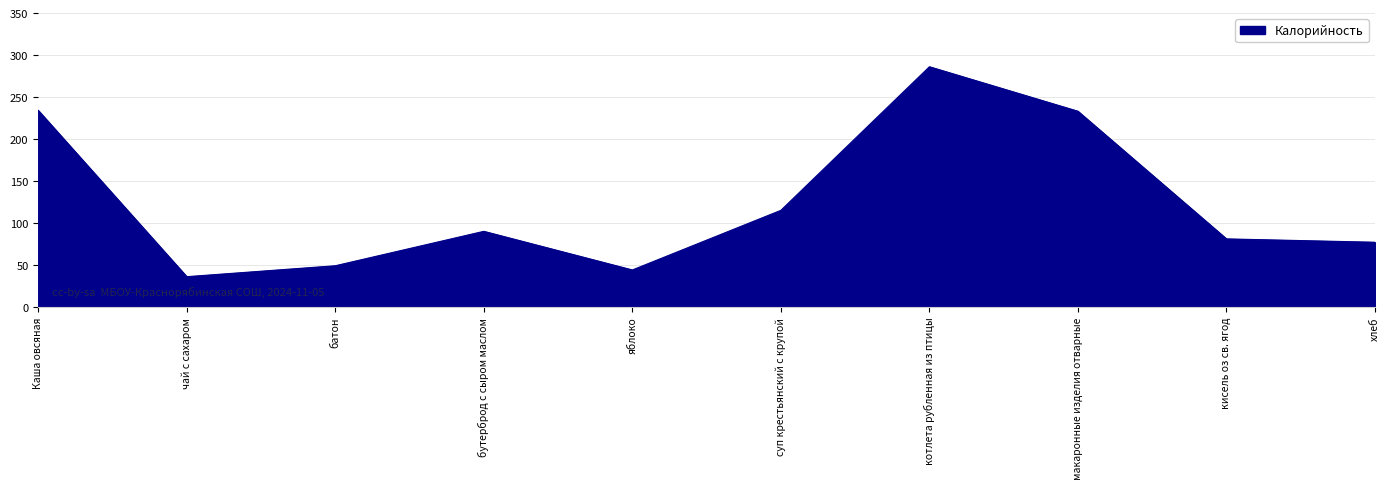

Which label corresponds to the largest value in the chart?

котлета рубленная из птицы